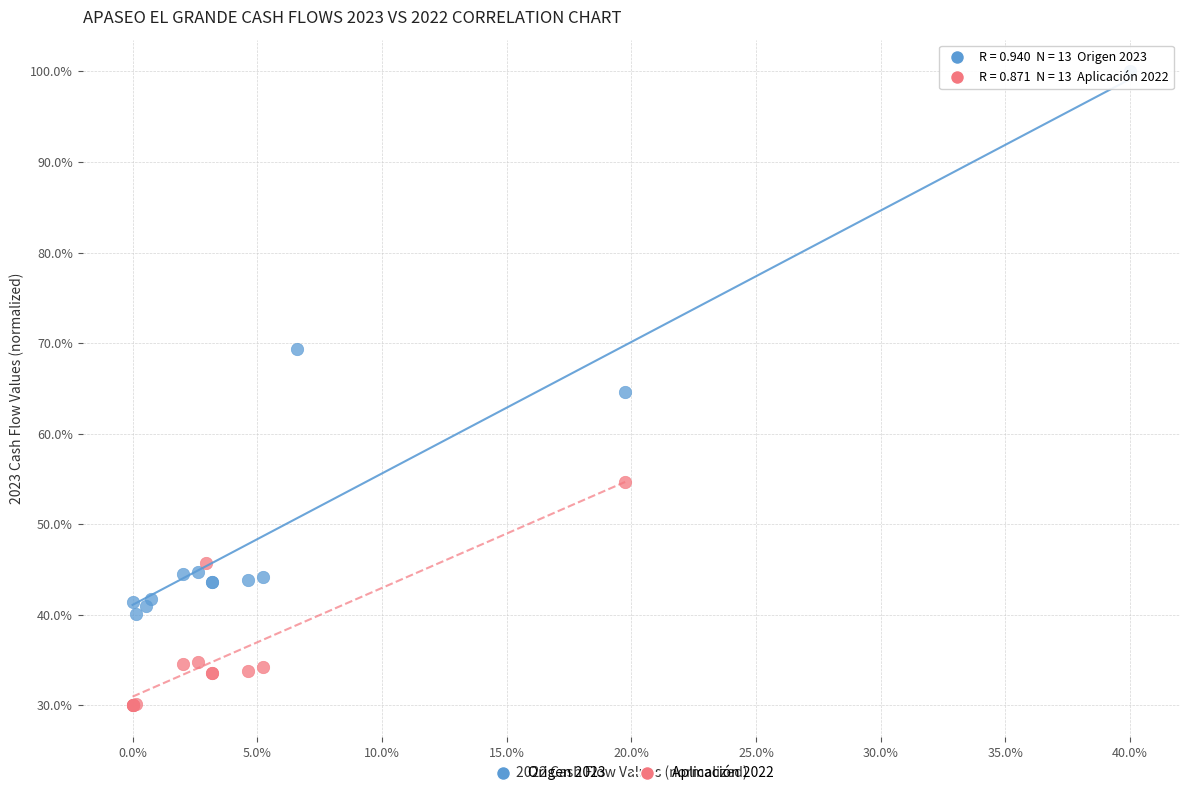

Which series contains the lowest Y value?

Aplicación 2022